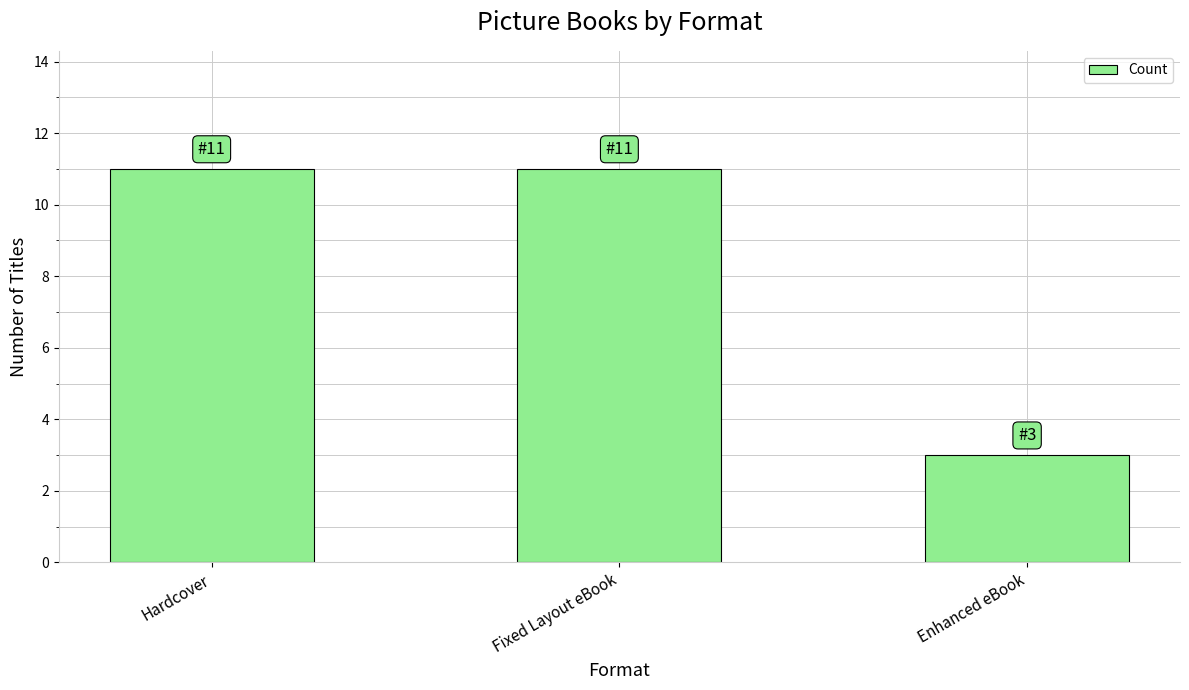

What is the ratio of the value at Enhanced eBook to the value at Hardcover?

0.3